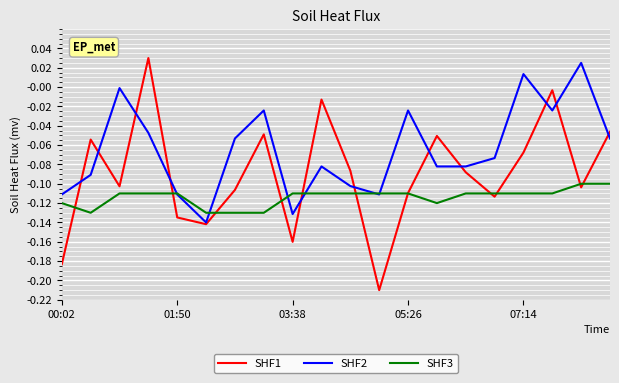

Rank the series by their average value, from lowest to highest.

SHF3, SHF1, SHF2